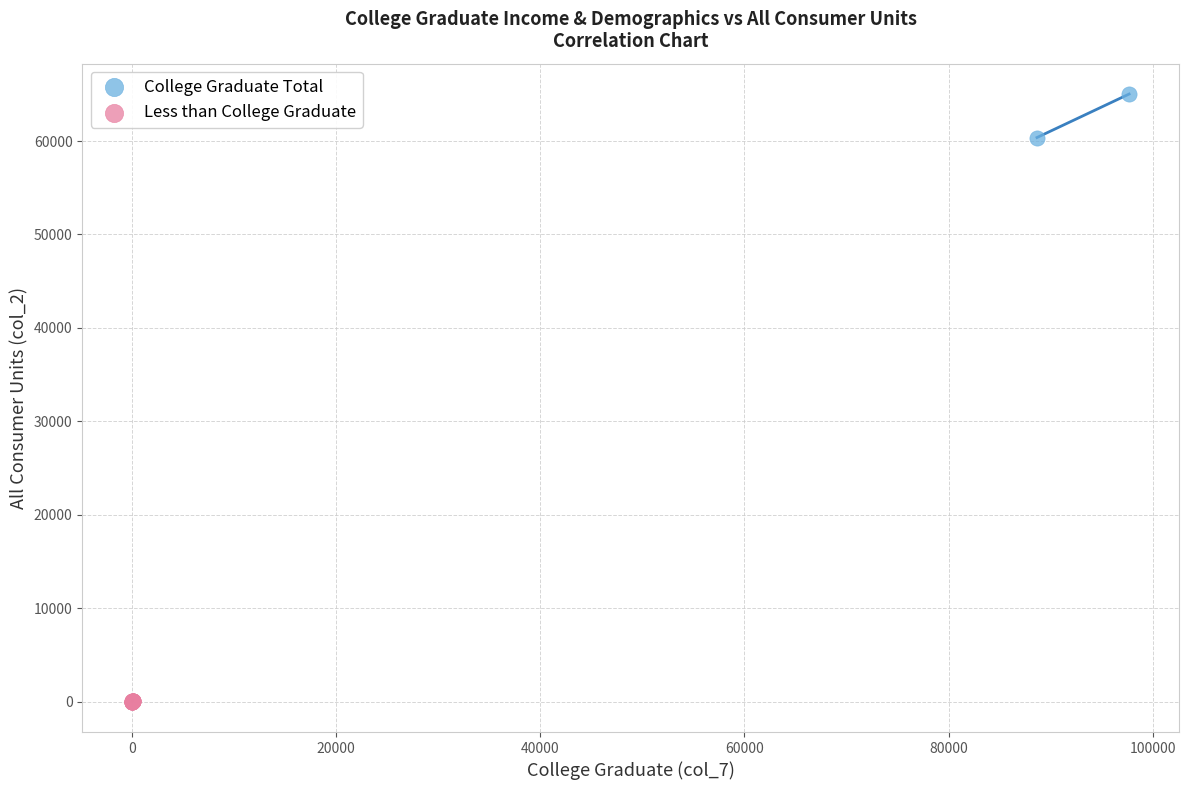

Which series contains the lowest Y value?

Less than College Graduate